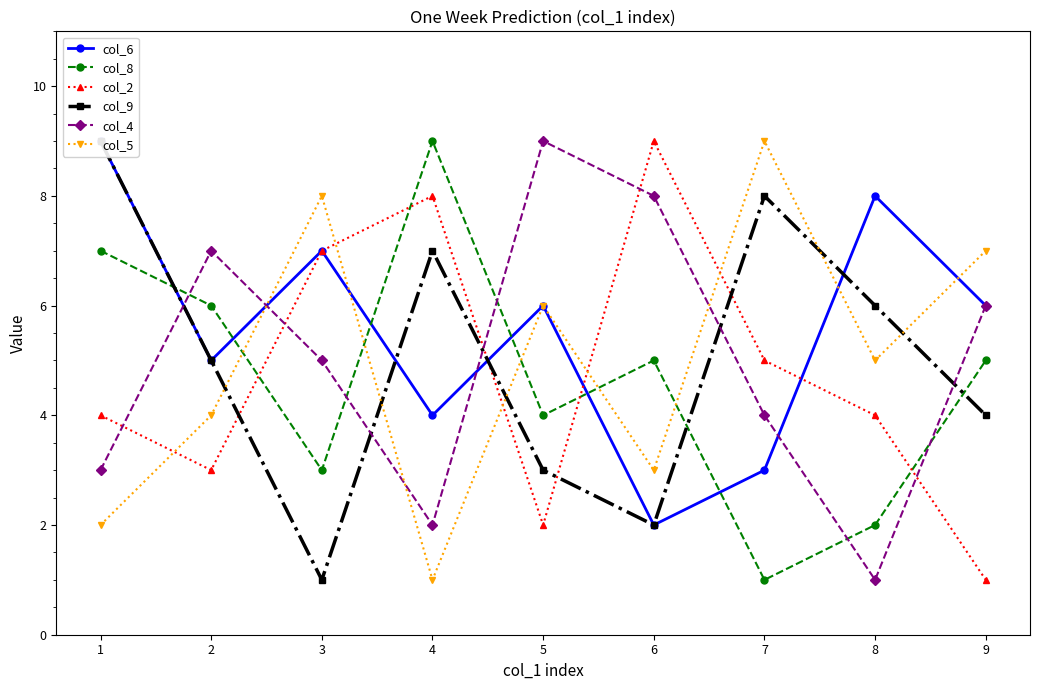

How many interior local peaks does the col_8 series have?

2